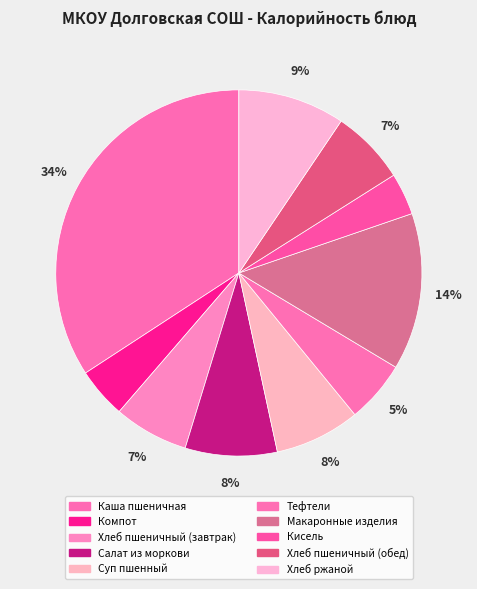

How many slices are in this pie chart?

10